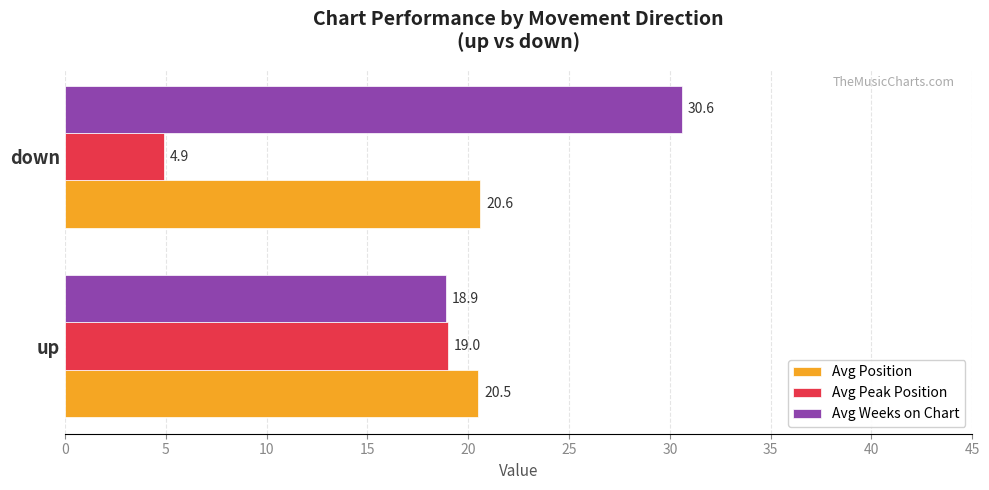

What is the sum of all Avg Position values?

41.1